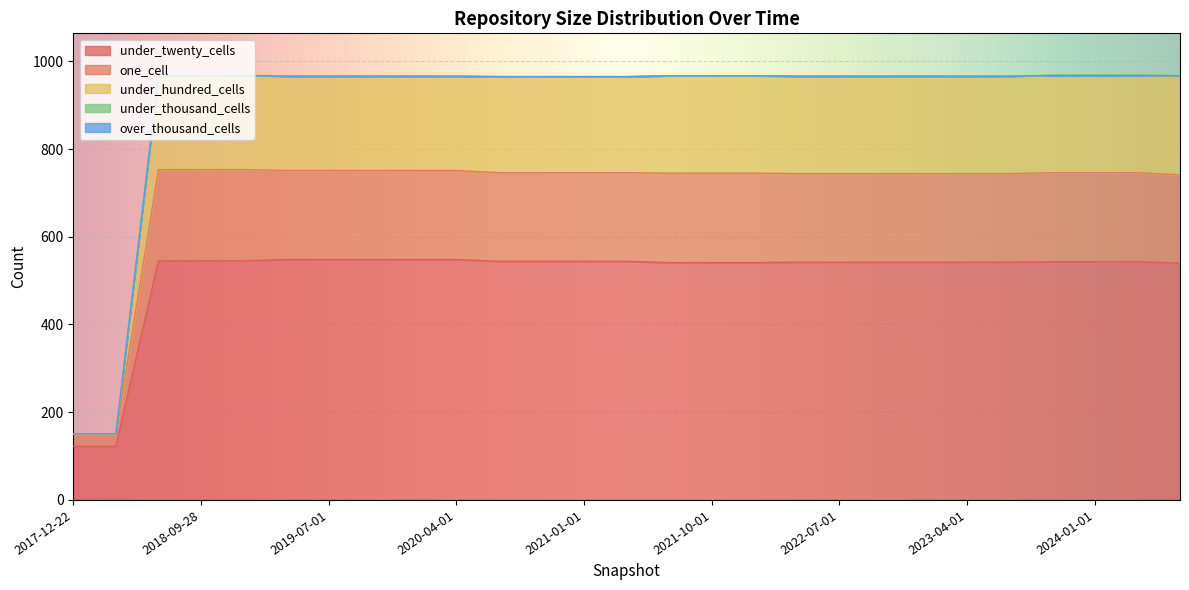

Where is under_hundred_cells nearest to the value 559?

2020-07-01